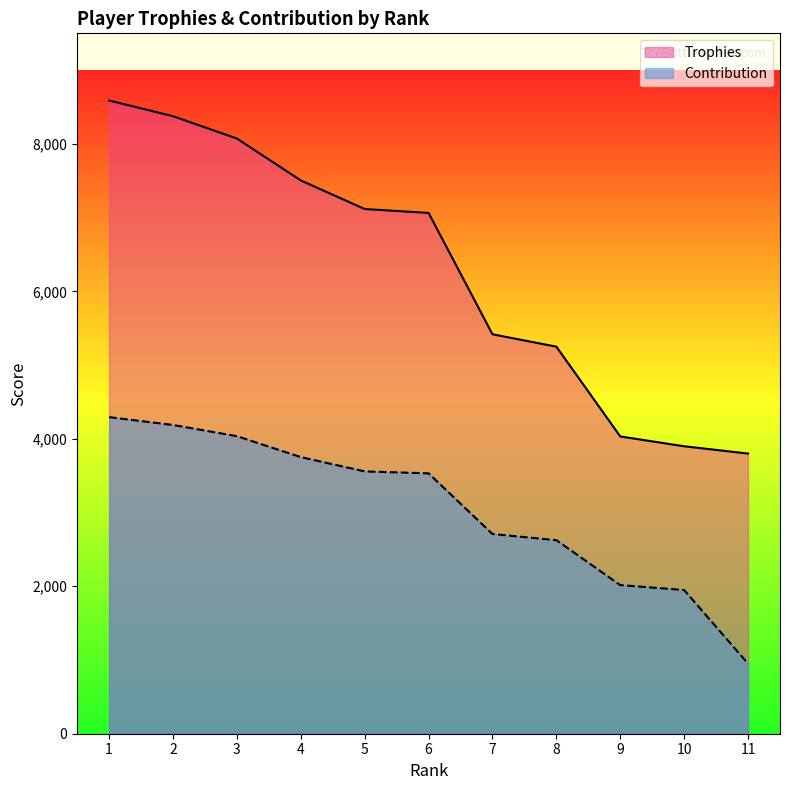

Rank the categories by Contribution value from lowest to highest.

11, 10, 9, 8, 7, 6, 5, 4, 3, 2, 1